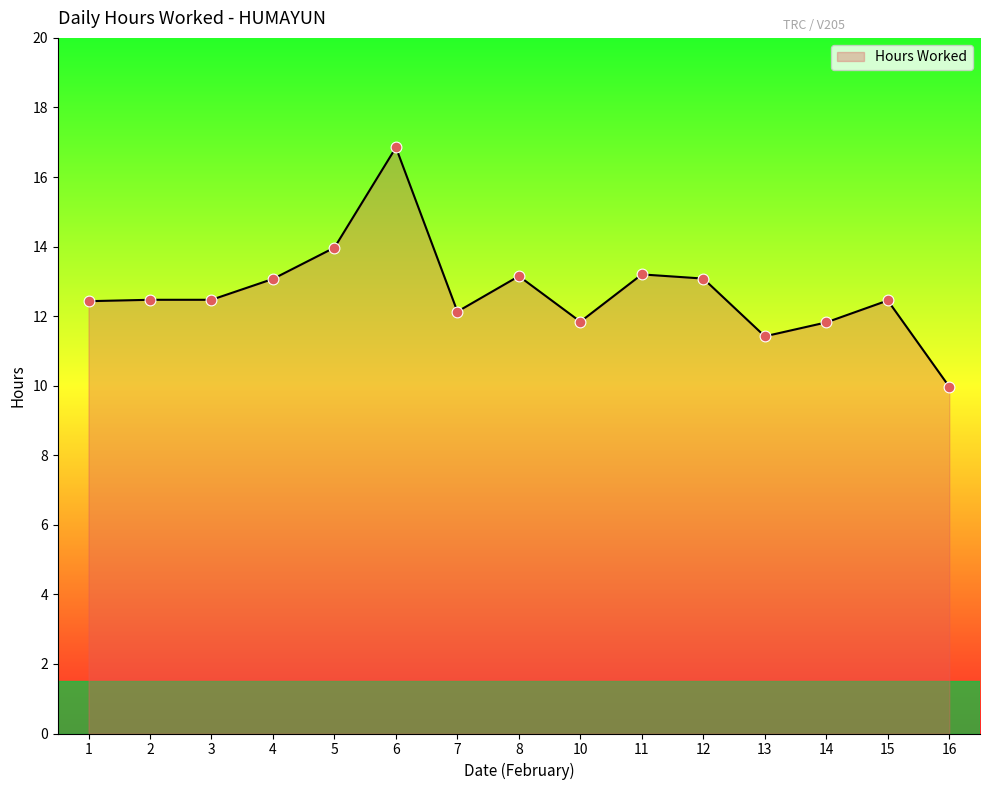

What is the change in value from 13 to 14?

+0.4